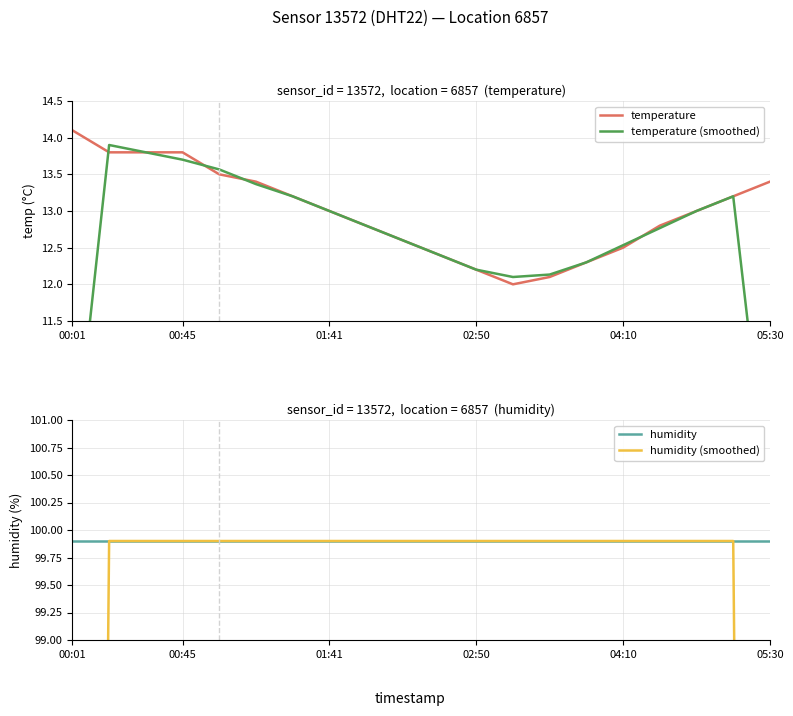

Reading left to right, transcribe all the data shown in this chart.

temperature: 14.1	13.8	13.8	13.8	13.5	13.4	13.2	13.0	12.8	12.6	12.4	12.2	12.0	12.1	12.3	12.5	12.8	13.0	13.2	13.4
temperature (smoothed): 9.3	13.9	13.8	13.7	13.6	13.4	13.2	13.0	12.8	12.6	12.4	12.2	12.1	12.1	12.3	12.5	12.8	13.0	13.2	8.9
humidity: 99.9	99.9	99.9	99.9	99.9	99.9	99.9	99.9	99.9	99.9	99.9	99.9	99.9	99.9	99.9	99.9	99.9	99.9	99.9	99.9
humidity (smoothed): 66.6	99.9	99.9	99.9	99.9	99.9	99.9	99.9	99.9	99.9	99.9	99.9	99.9	99.9	99.9	99.9	99.9	99.9	99.9	66.6